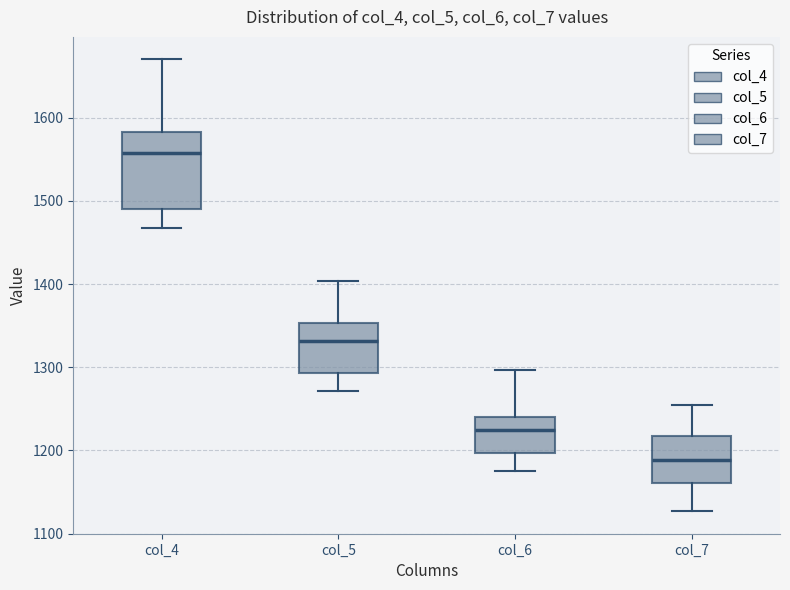

Comparing the boxes themselves (not the whiskers), which one is the tallest?

col_4